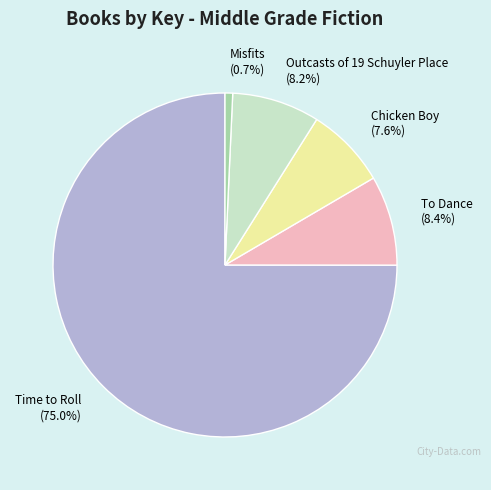

What is the ratio of the value at Misfits to the value at Outcasts of 19 Schuyler Place?

0.1